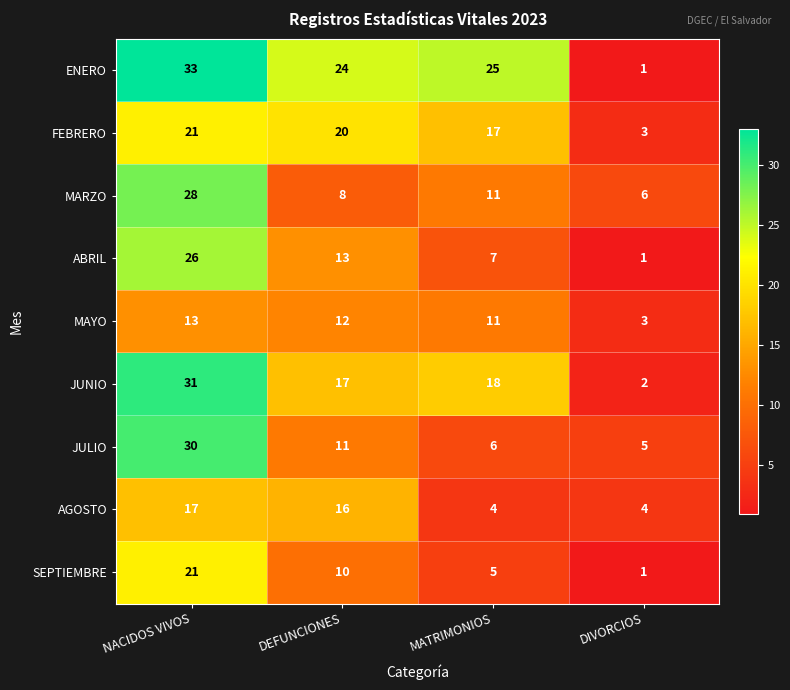

Rank the series at DEFUNCIONES from highest to lowest value.

ENERO, FEBRERO, JUNIO, AGOSTO, ABRIL, MAYO, JULIO, SEPTIEMBRE, MARZO